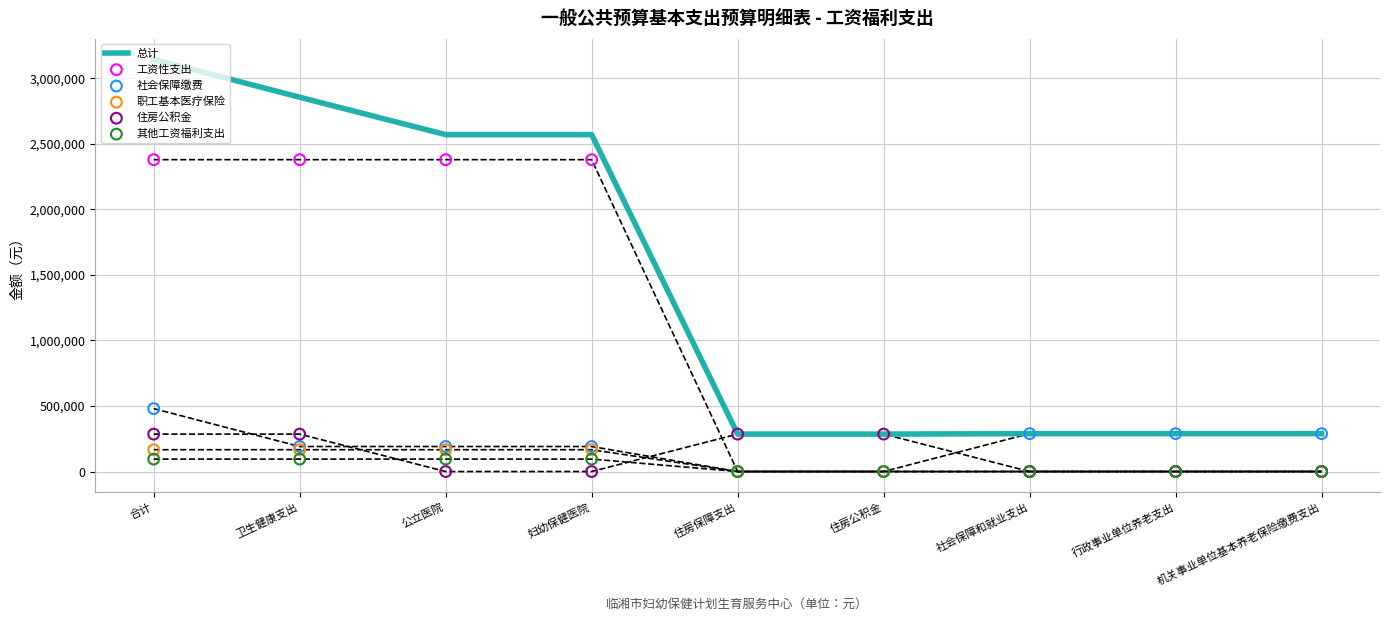

At how many categories does at least one series exceed 1373301?

4